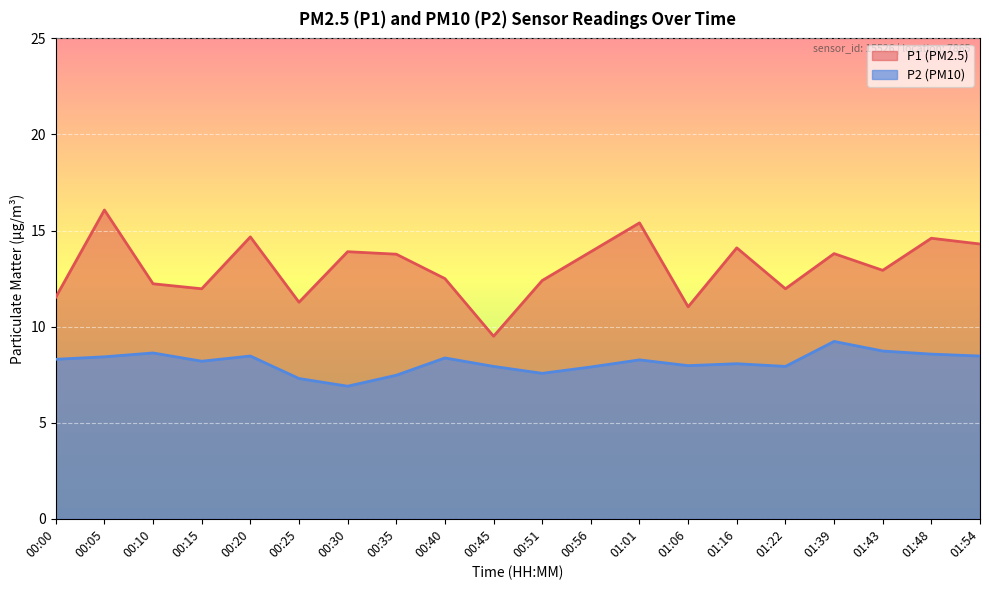

Count the number of data series in this chart.

2